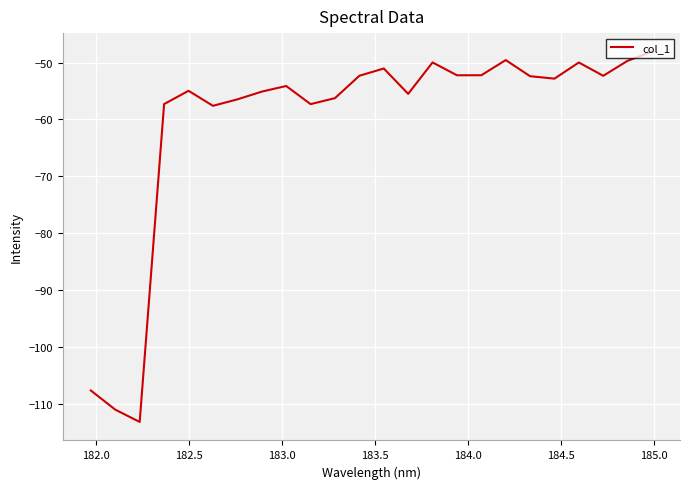

What is the difference between the maximum and minimum values?

65.0